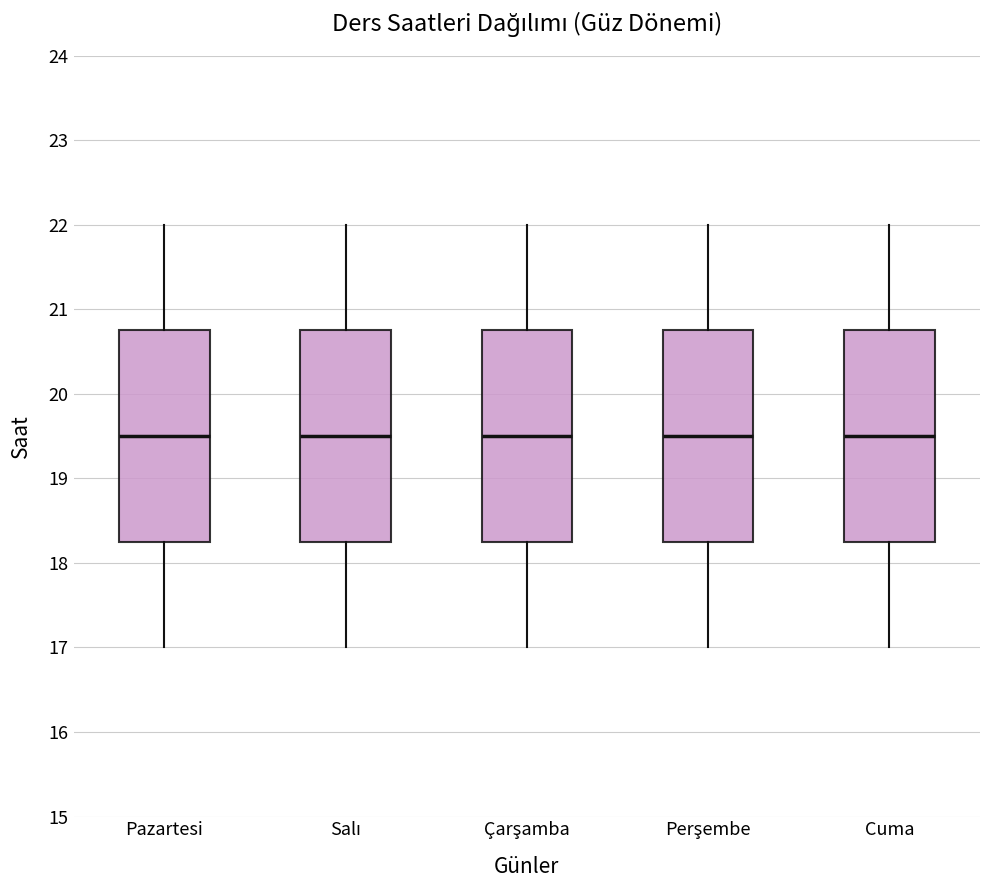

Where does the upper whisker of the box for Cuma end on the y-axis? The values are not printed on the chart, so give them approximately, as read against the axis.

22.0